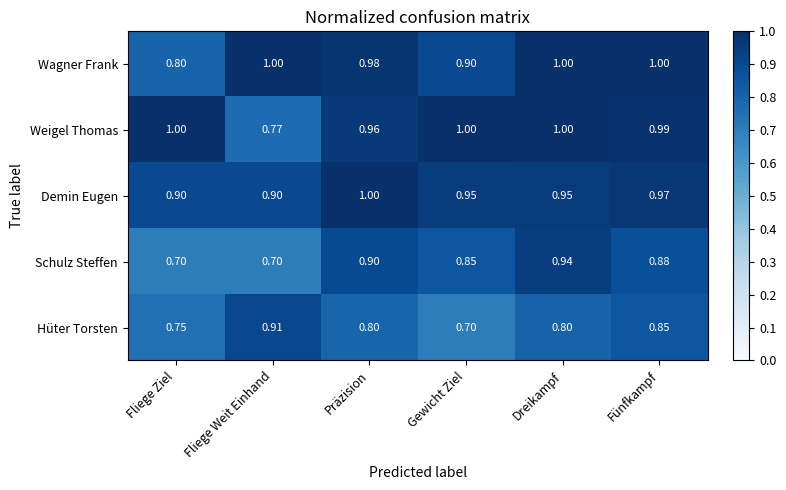

How many data points does each series have?

6